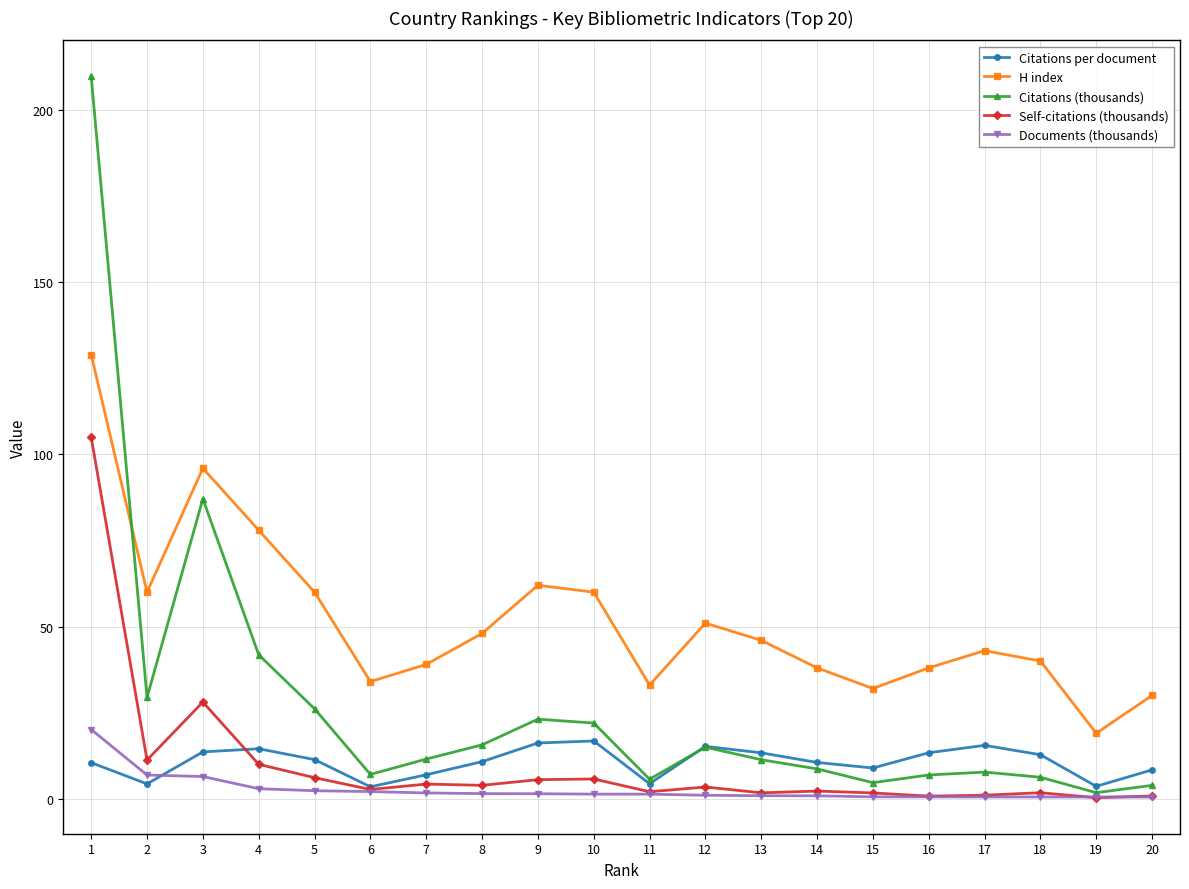

What are all the series names shown in the legend?

Citations per document, H index, Citations (thousands), Self-citations (thousands), Documents (thousands)